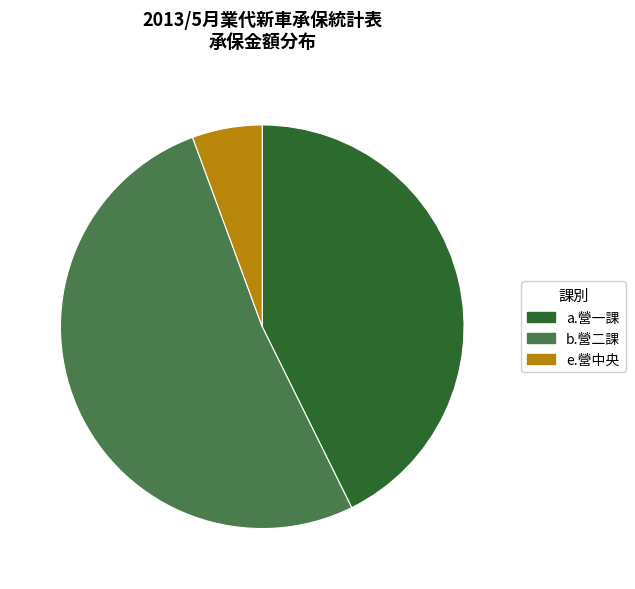

True or false: a.營一課 accounts for 43% of the total.

True